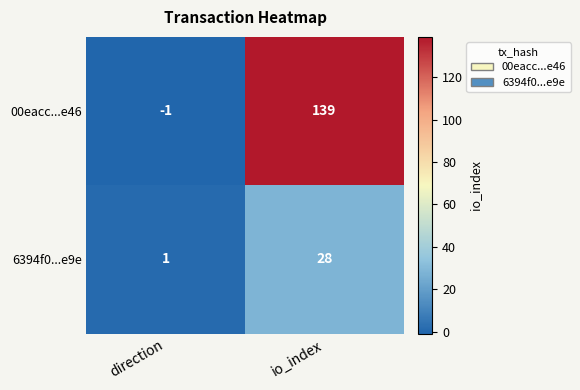

The 00eacc...e46 series shows 0 at direction. True or false?

False